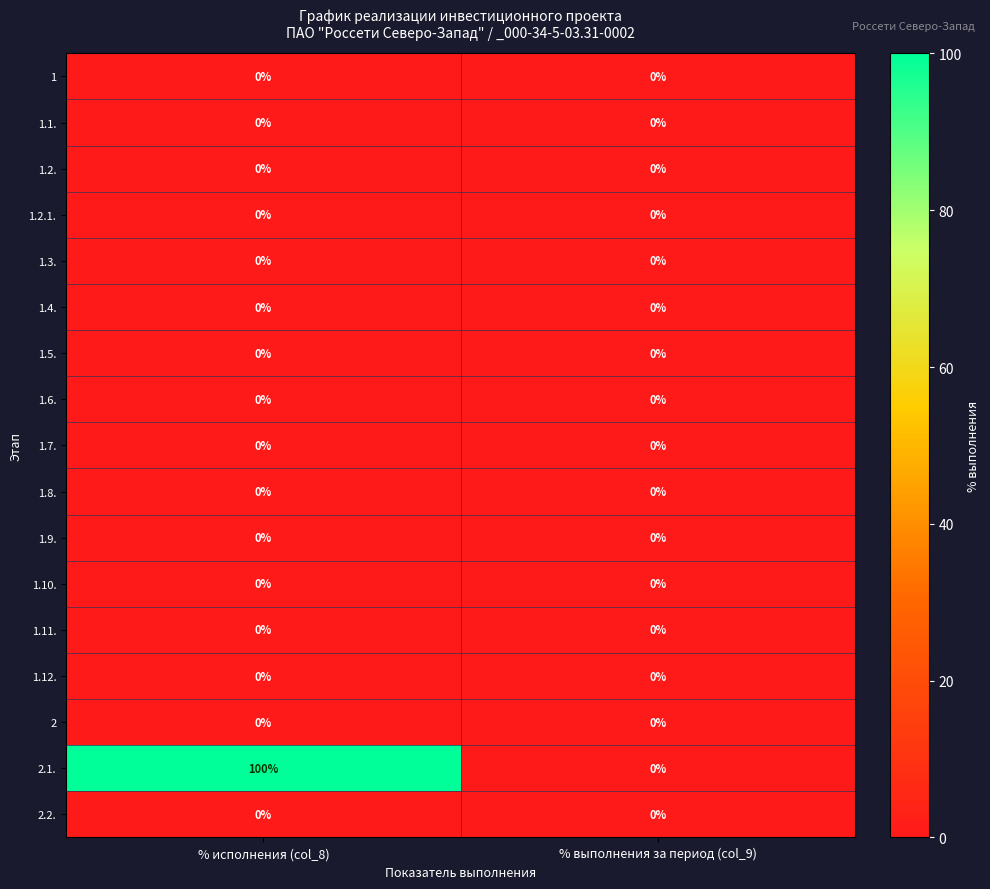

Which category has the highest value across all series?

% исполнения (col_8)